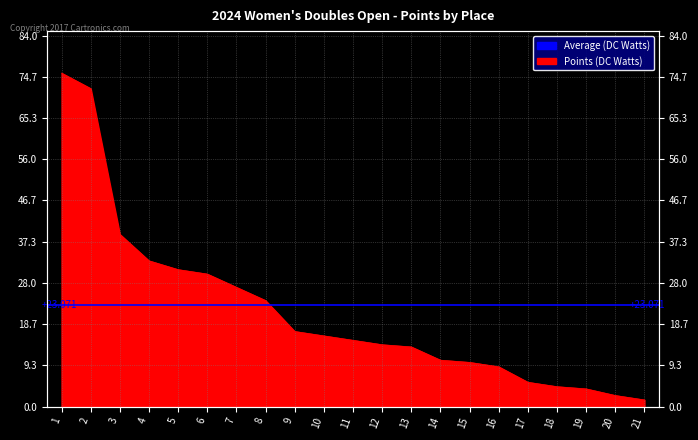

What is the sum of all values?

454.5